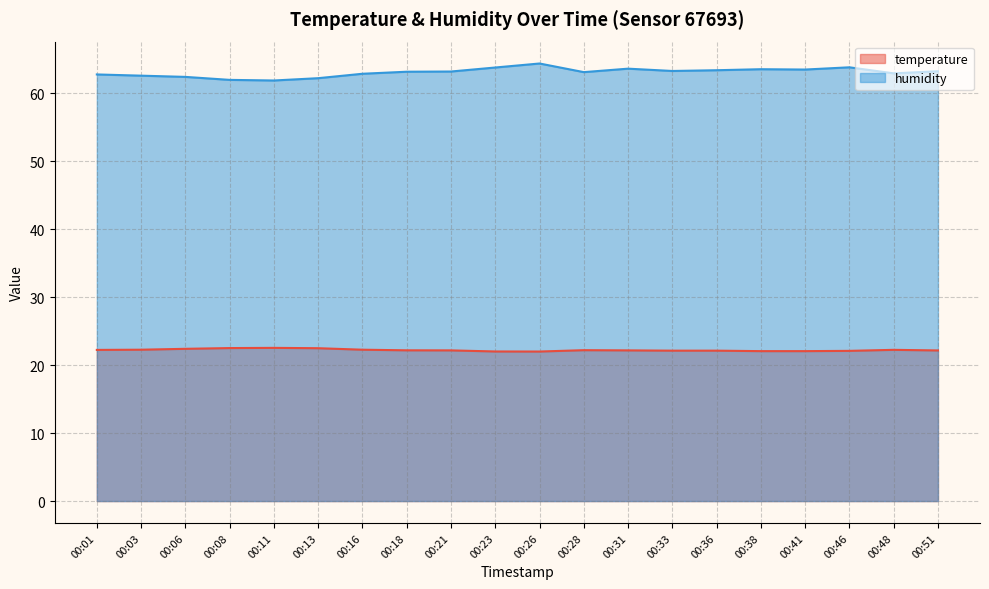

What is the difference between the highest and lowest values at 00:16?

40.6